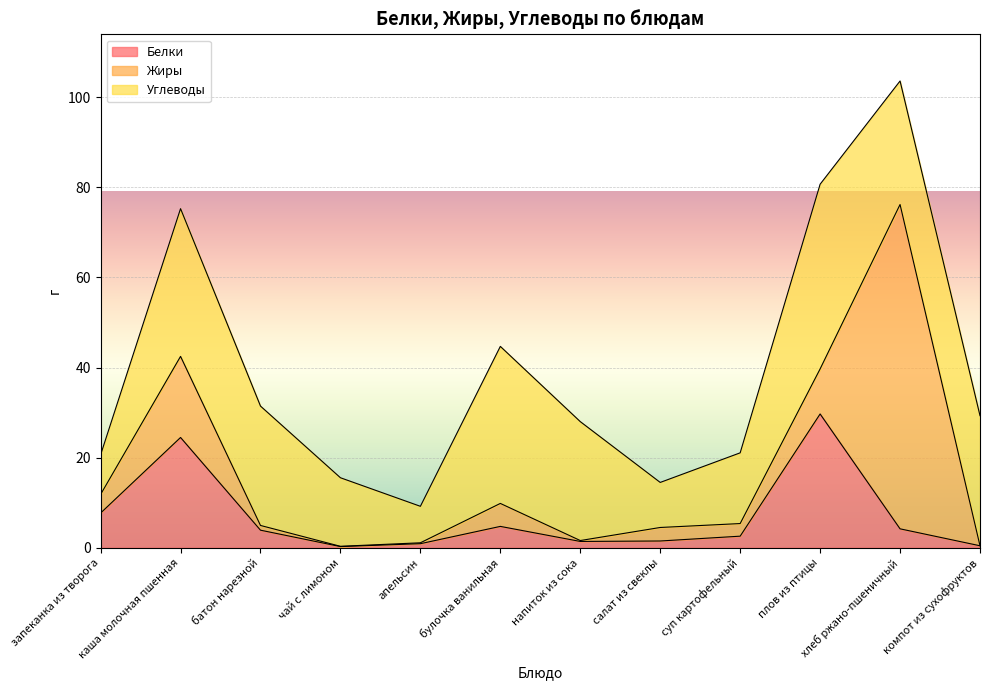

Which label corresponds to the largest value in the chart?

хлеб ржано-пшеничный